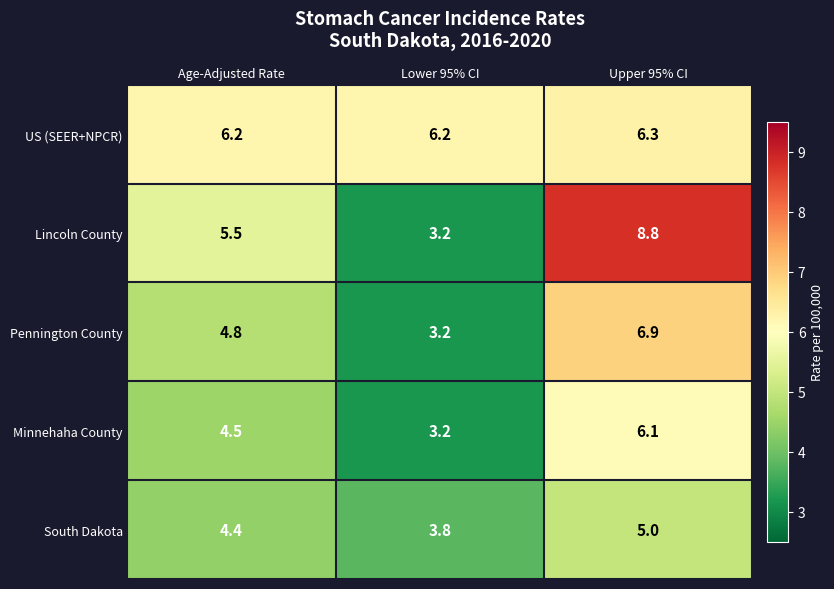

What is the difference between the South Dakota values at Lower 95% CI and Age-Adjusted Rate?

0.6